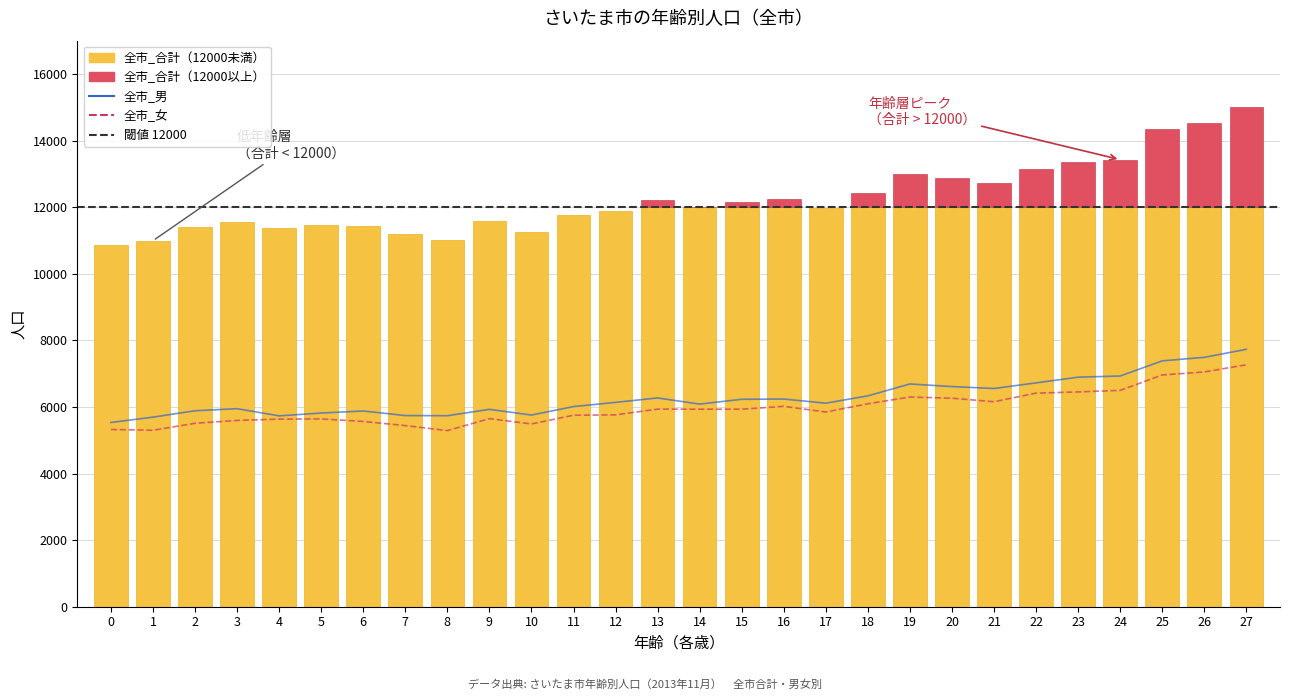

Which label corresponds to the smallest value in the chart?

8